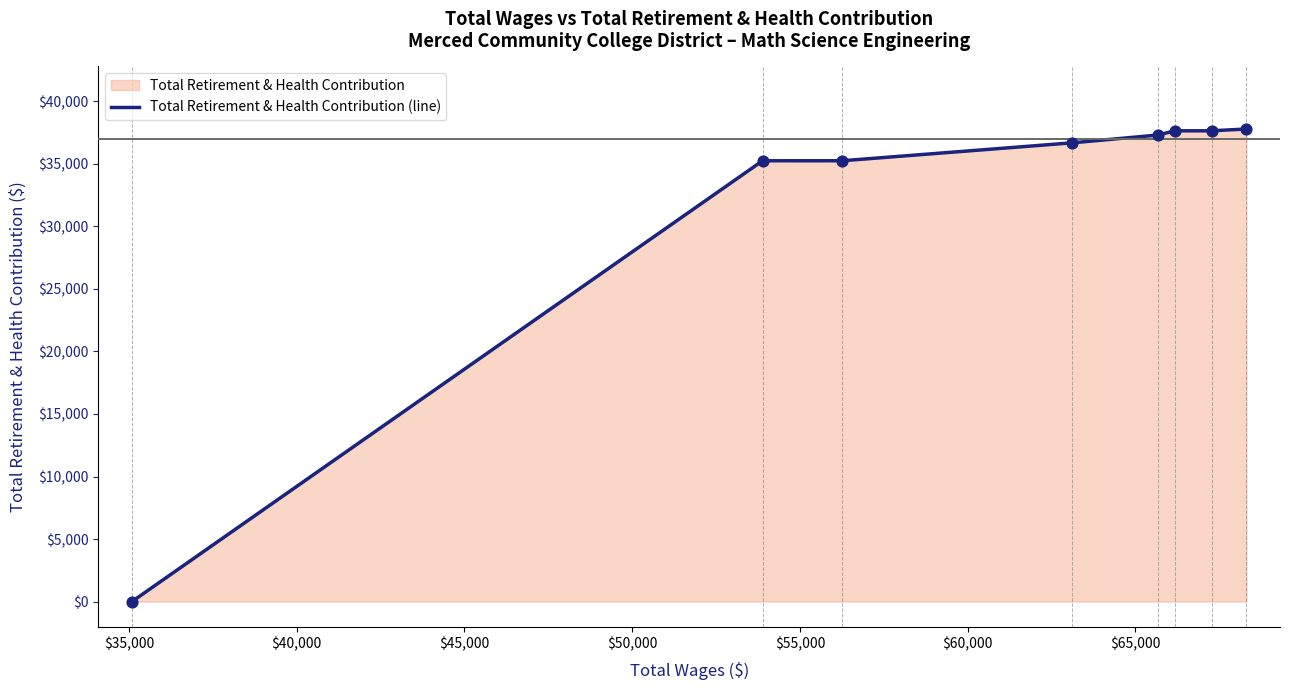

What is the maximum value shown in the chart?

37779